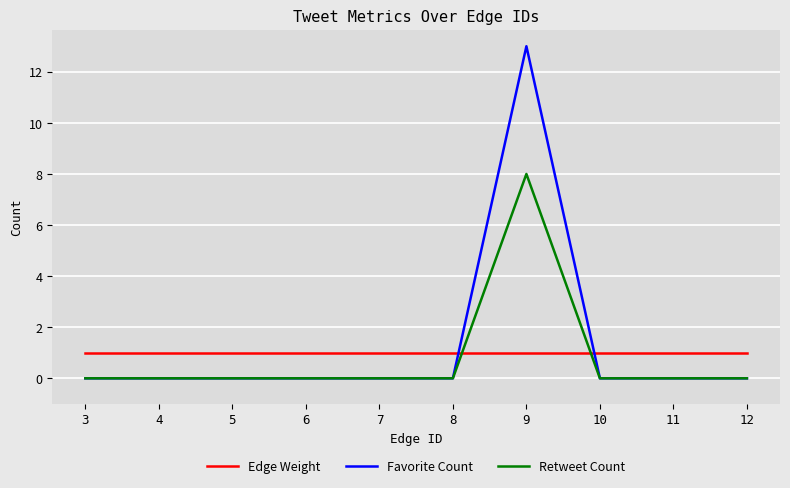

Is the value of Favorite Count at 12 greater than the value of Edge Weight at 11?

No